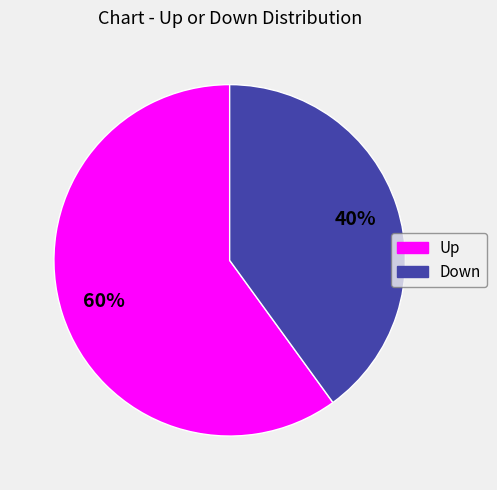

Approximately how many times larger is the value at Up compared to Down?

1.5